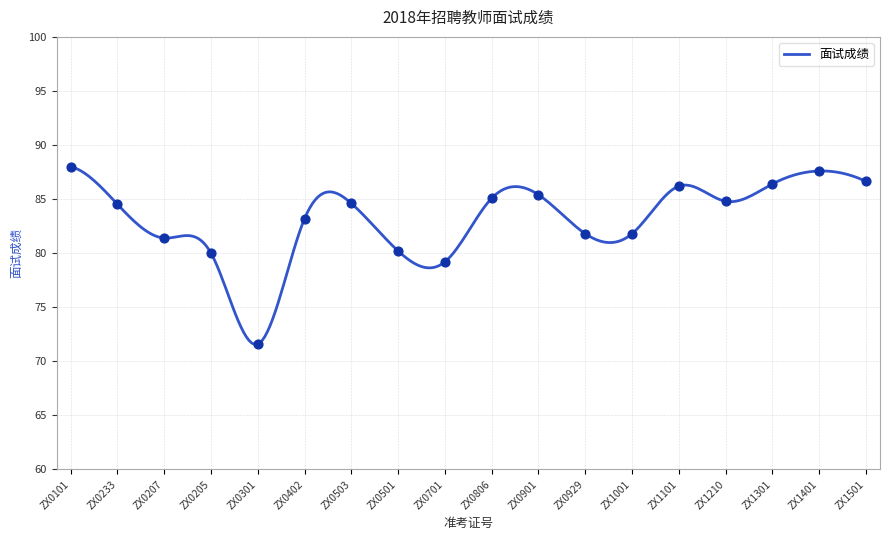

What is the ratio of the value at ZX1501 to the value at ZX1001?

1.1